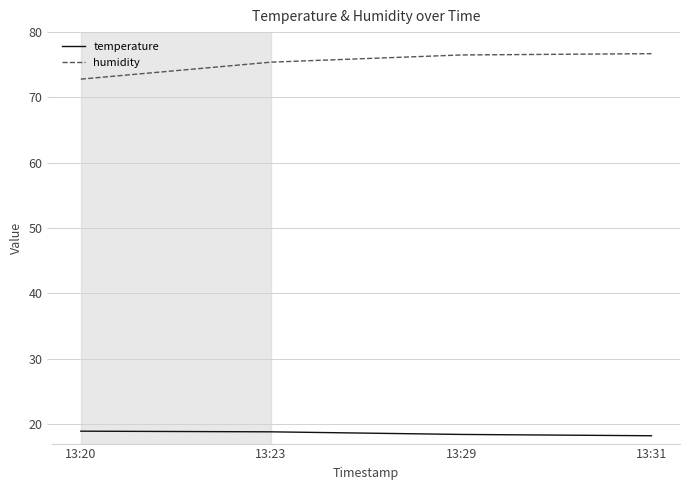

Which series has the largest total across all categories?

humidity